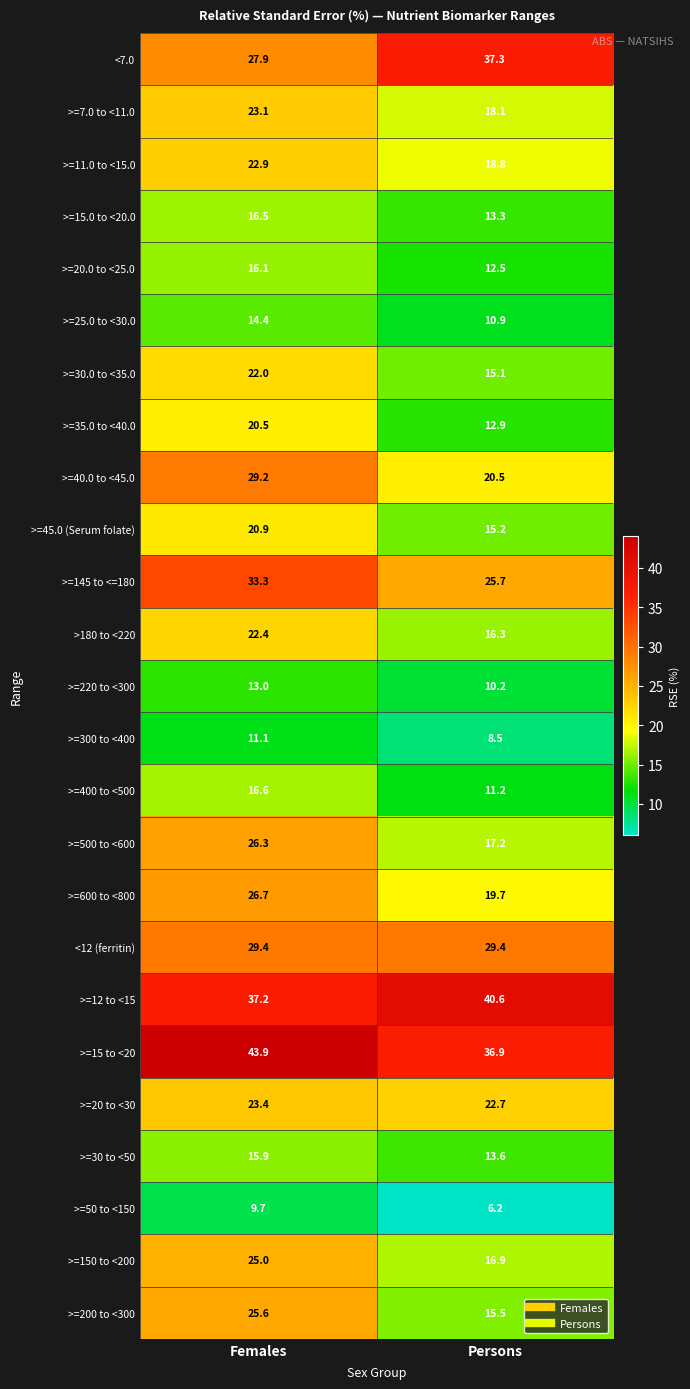

Rank the series at Persons from lowest to highest value.

>=50 to <150, >=300 to <400, >=220 to <300, >=25.0 to <30.0, >=400 to <500, >=20.0 to <25.0, >=35.0 to <40.0, >=15.0 to <20.0, >=30 to <50, >=30.0 to <35.0, >=45.0 (Serum folate), >=200 to <300, >180 to <220, >=150 to <200, >=500 to <600, >=7.0 to <11.0, >=11.0 to <15.0, >=600 to <800, >=40.0 to <45.0, >=20 to <30, >=145 to <=180, <12 (ferritin), >=15 to <20, <7.0, >=12 to <15